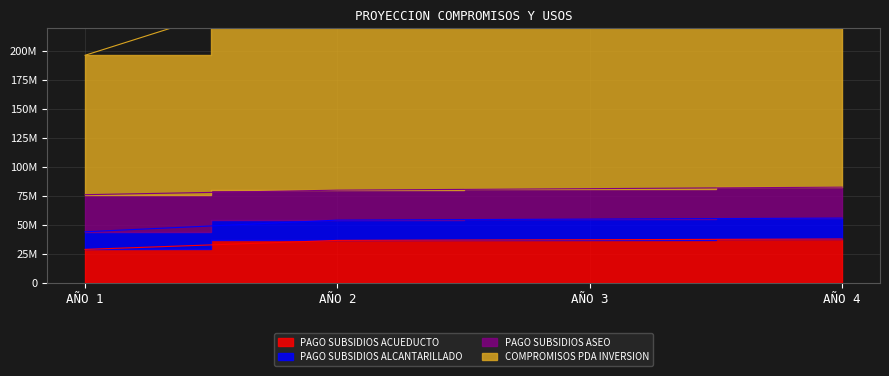

Which category has the lowest value across all series?

AÑO 1